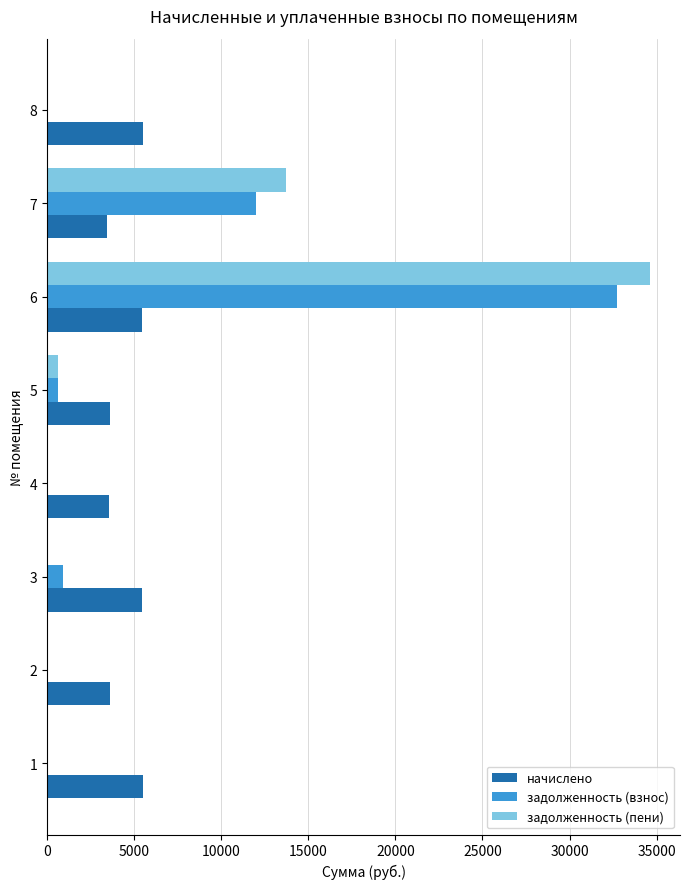

How many distinct data groups are displayed?

3